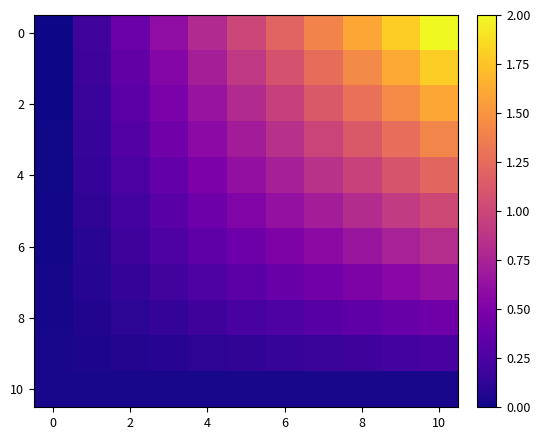

Count the number of data series in this chart.

11